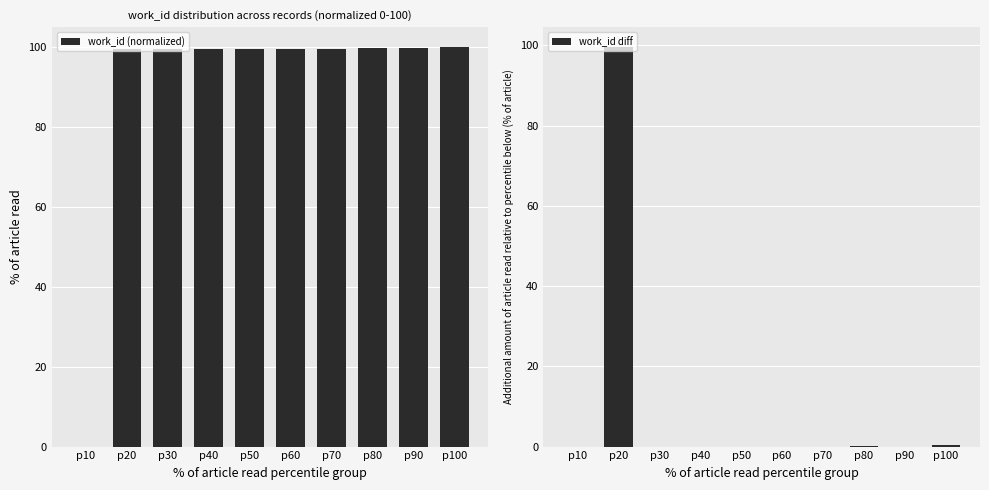

What is the total value across all series at p100?

100.3